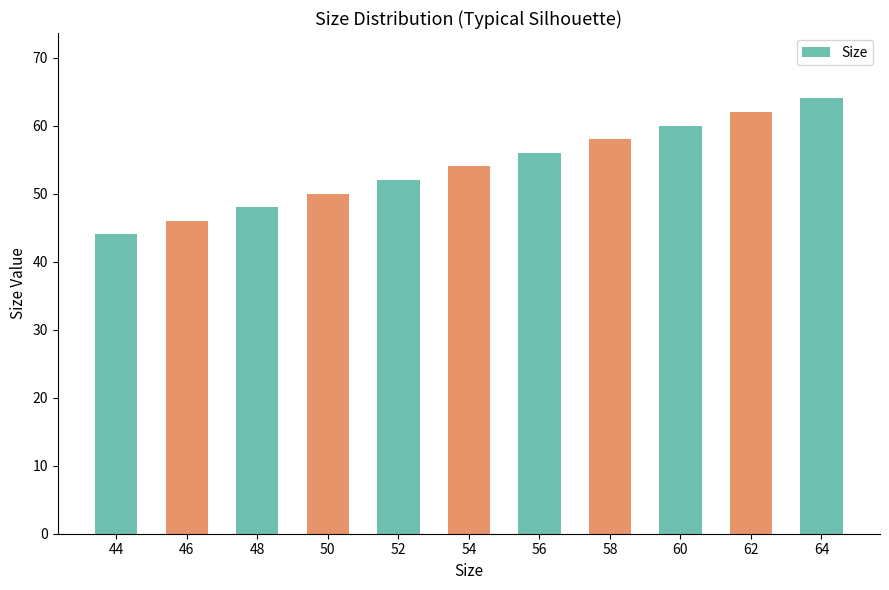

What is the minimum value shown in the chart?

44